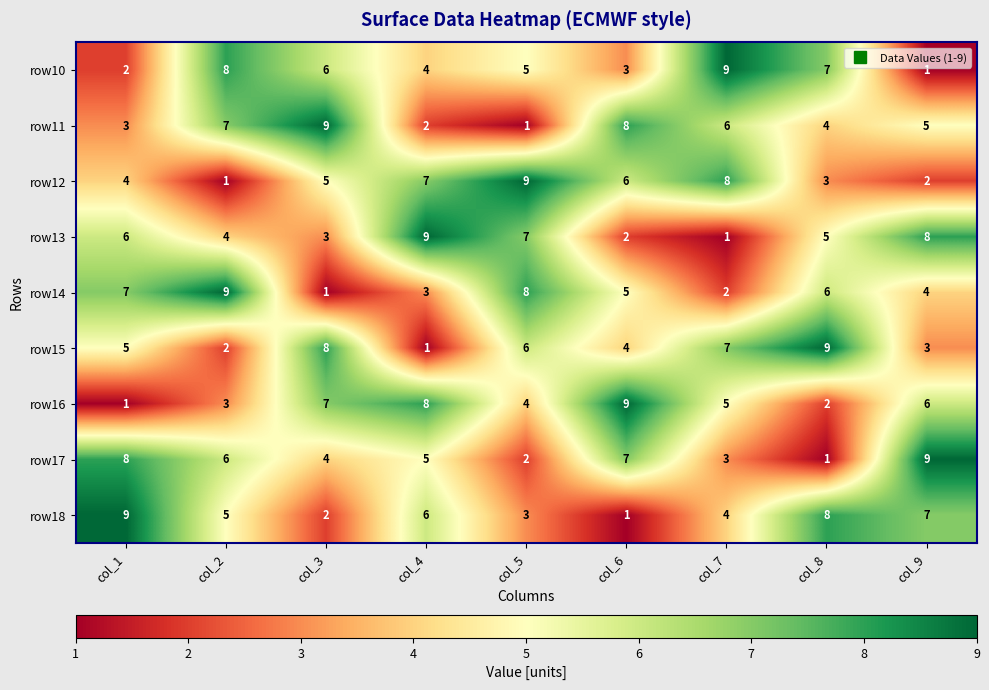

At which label is row16 closest to 5?

col_7